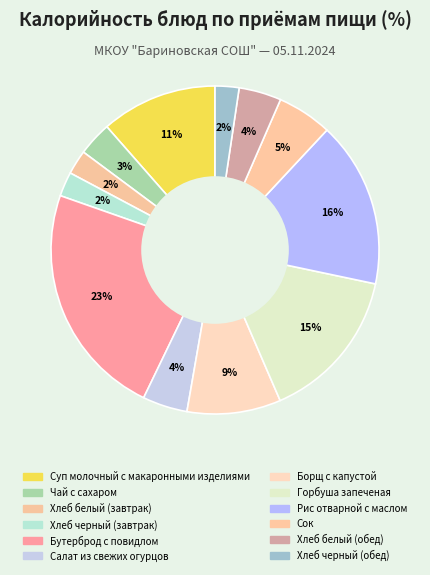

Count the number of slices in the pie.

12